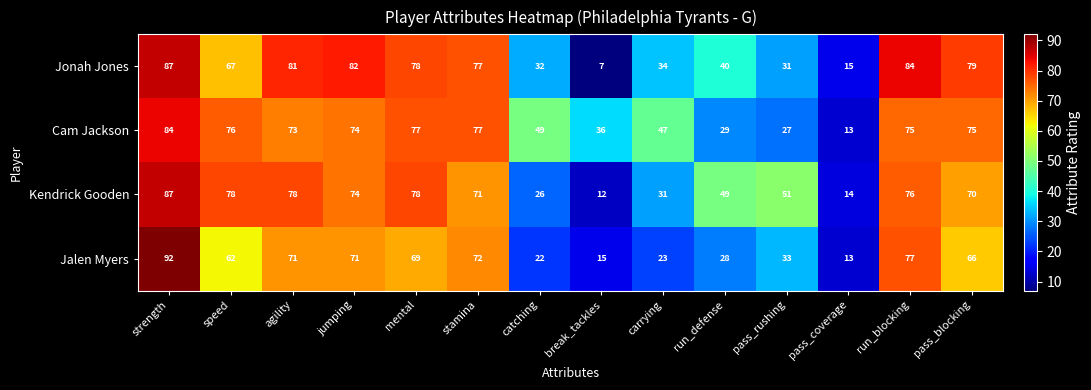

What is the difference between the highest and lowest values at pass_rushing?

24